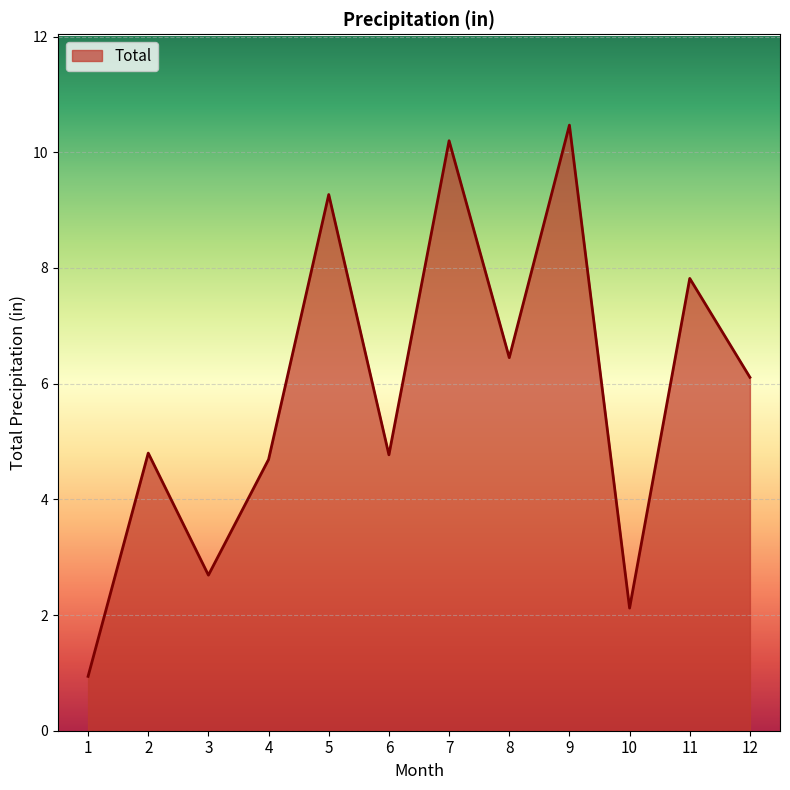

How many categories are shown in the chart?

12